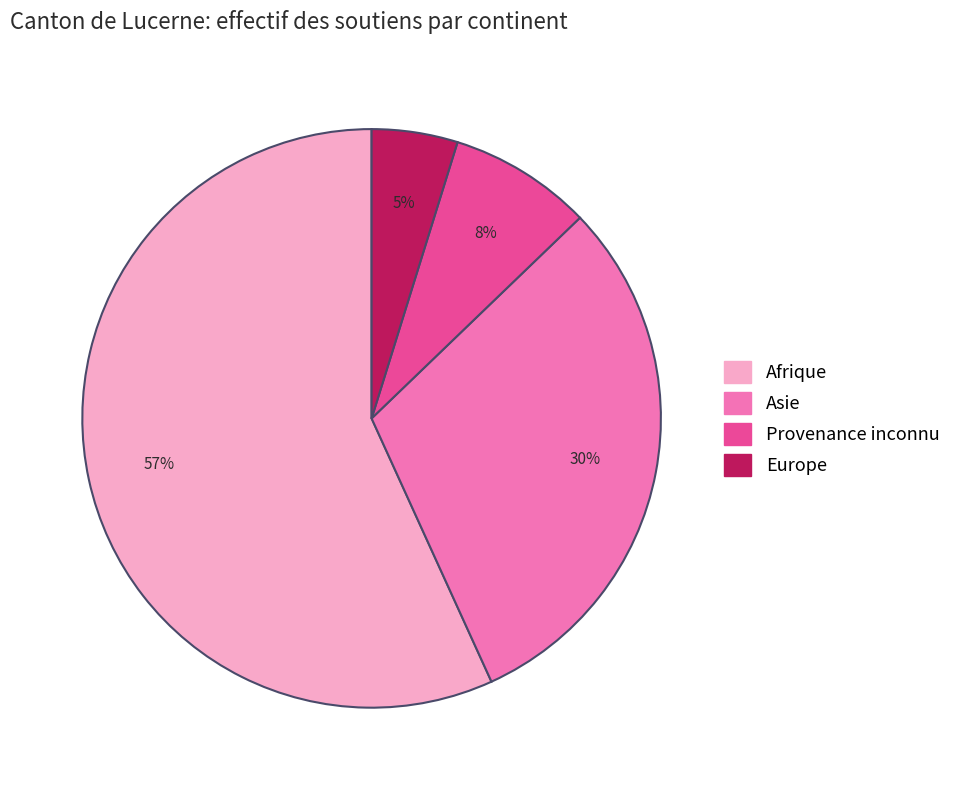

How many segments does this pie chart have?

4